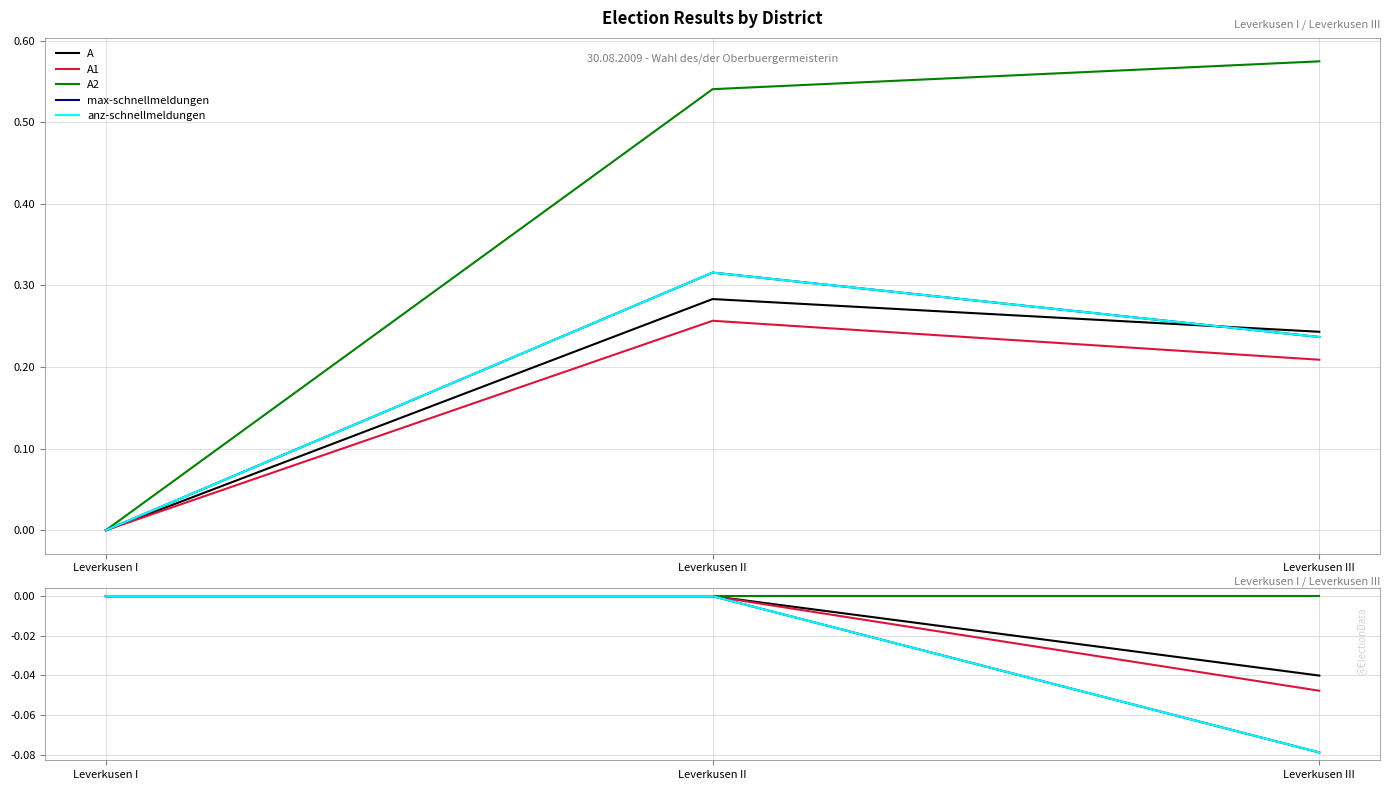

What is the difference between the highest and lowest values at Leverkusen III?

0.1